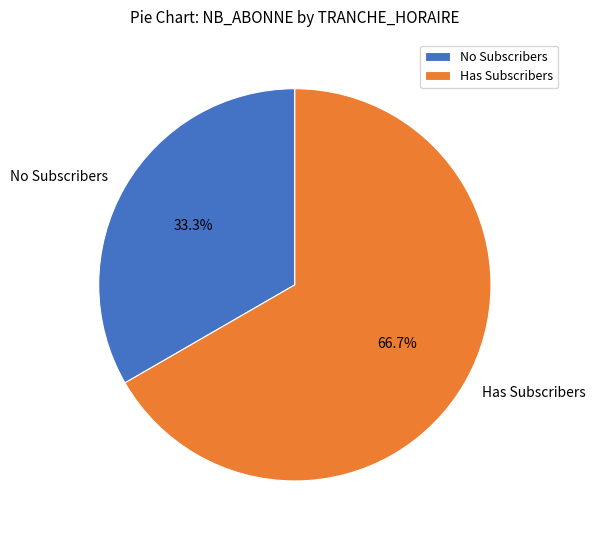

Rank the categories by value from lowest to highest.

No Subscribers, Has Subscribers